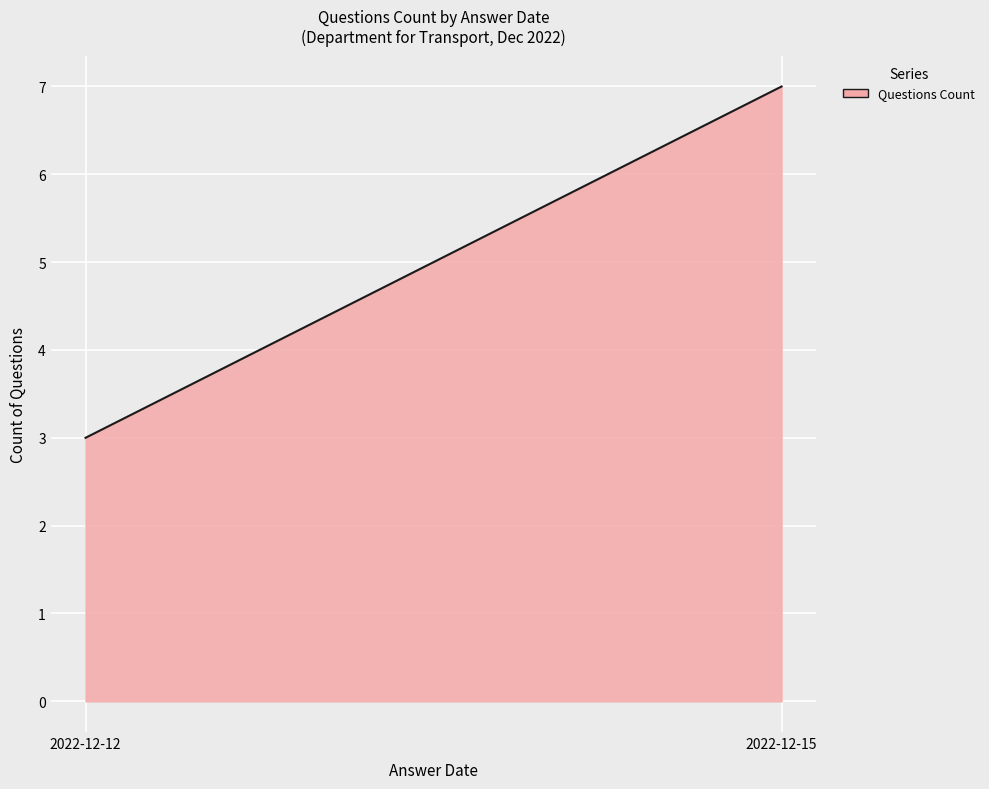

How many lines are shown in the chart?

1